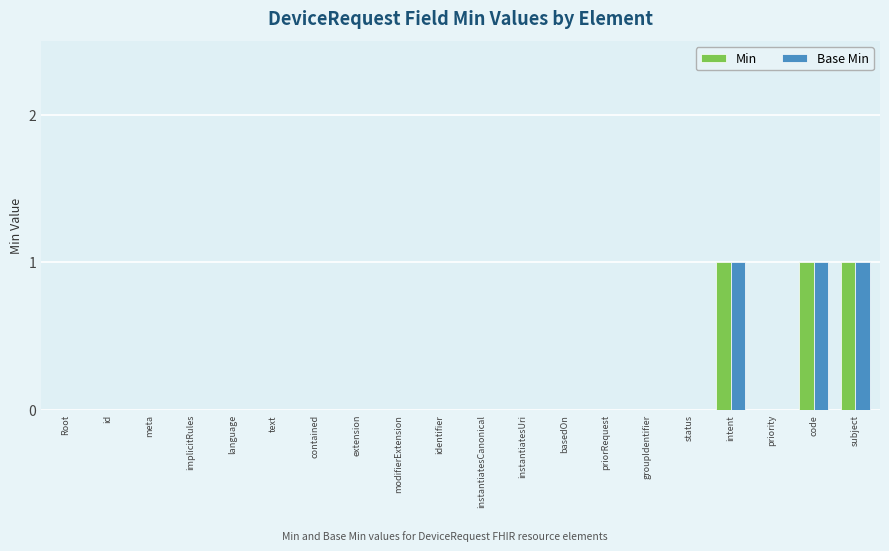

Is it true that Base Min equals 0 at groupIdentifier?

True